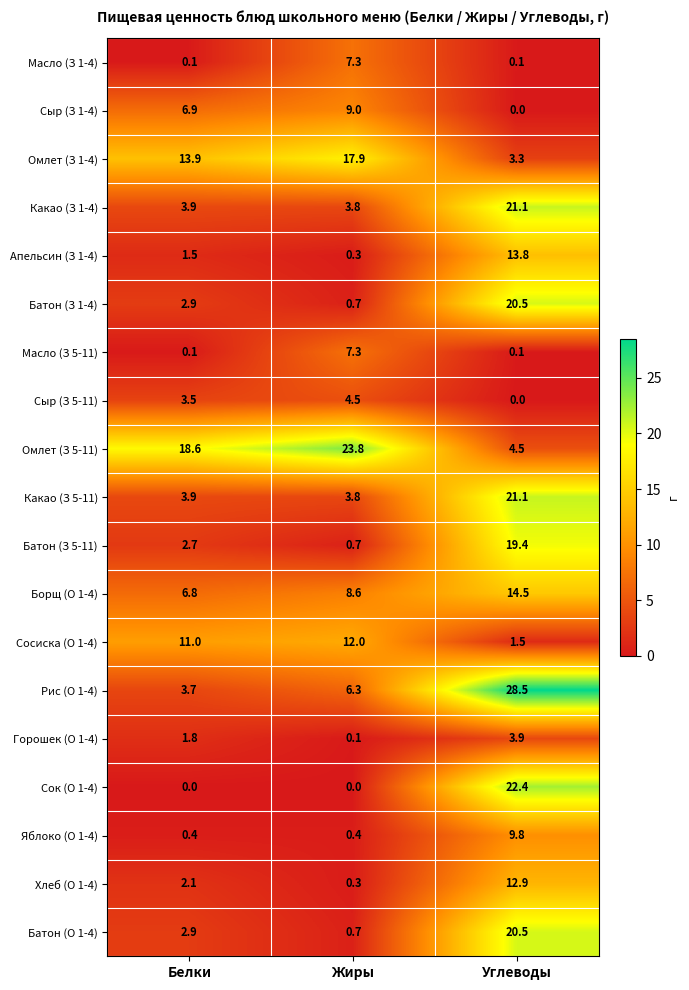

At how many categories does at least one series exceed 0?

3